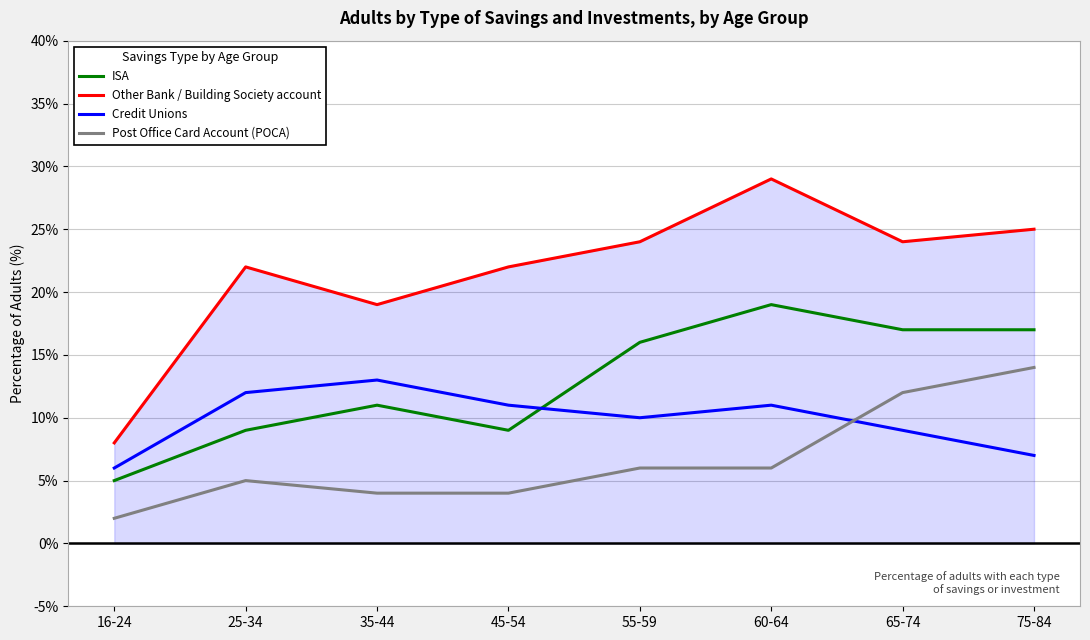

What position from the right is 60-64?

3